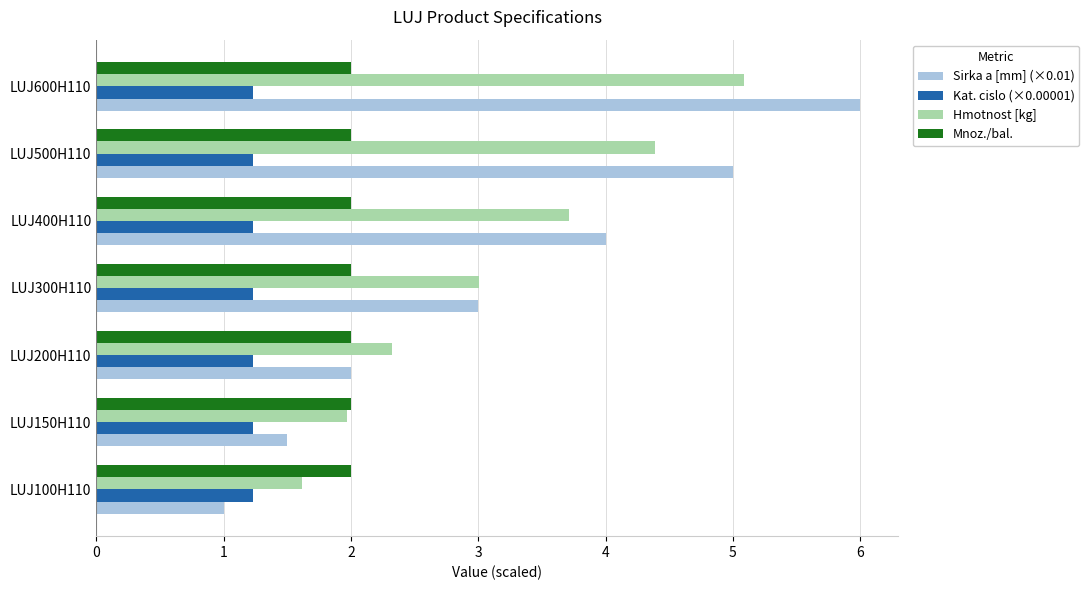

Rank the series at LUJ400H110 from highest to lowest value.

Sirka a [mm] (×0.01), Hmotnost [kg], Mnoz./bal., Kat. cislo (×0.00001)